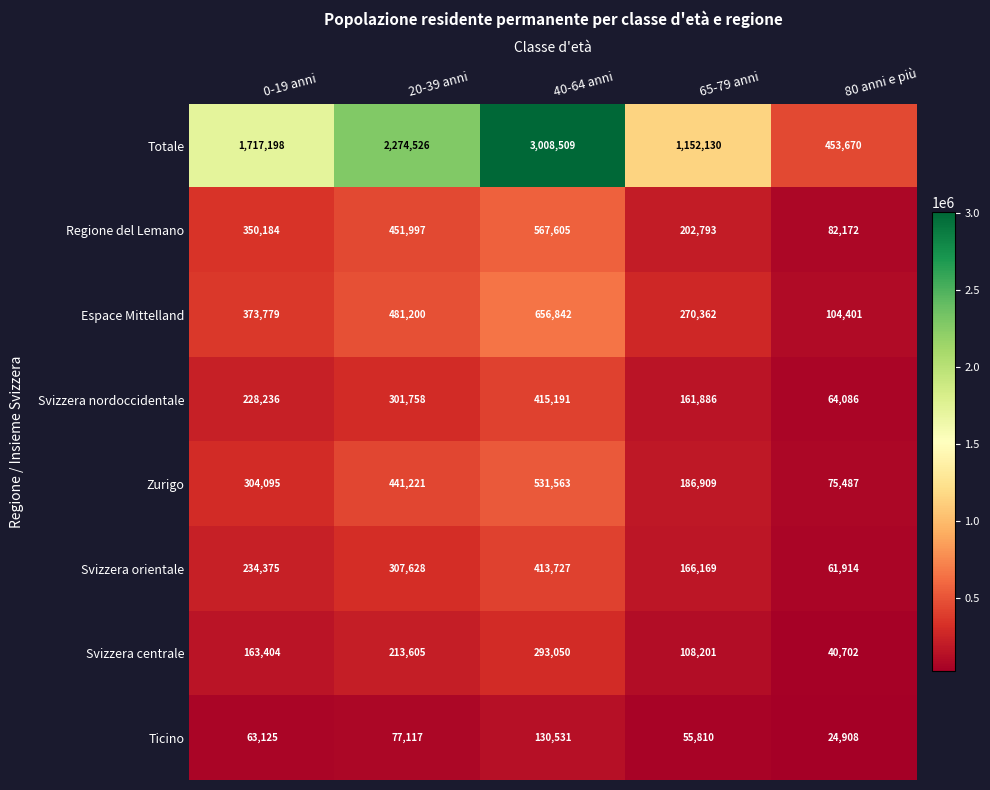

Which series has the largest total across all categories?

Totale